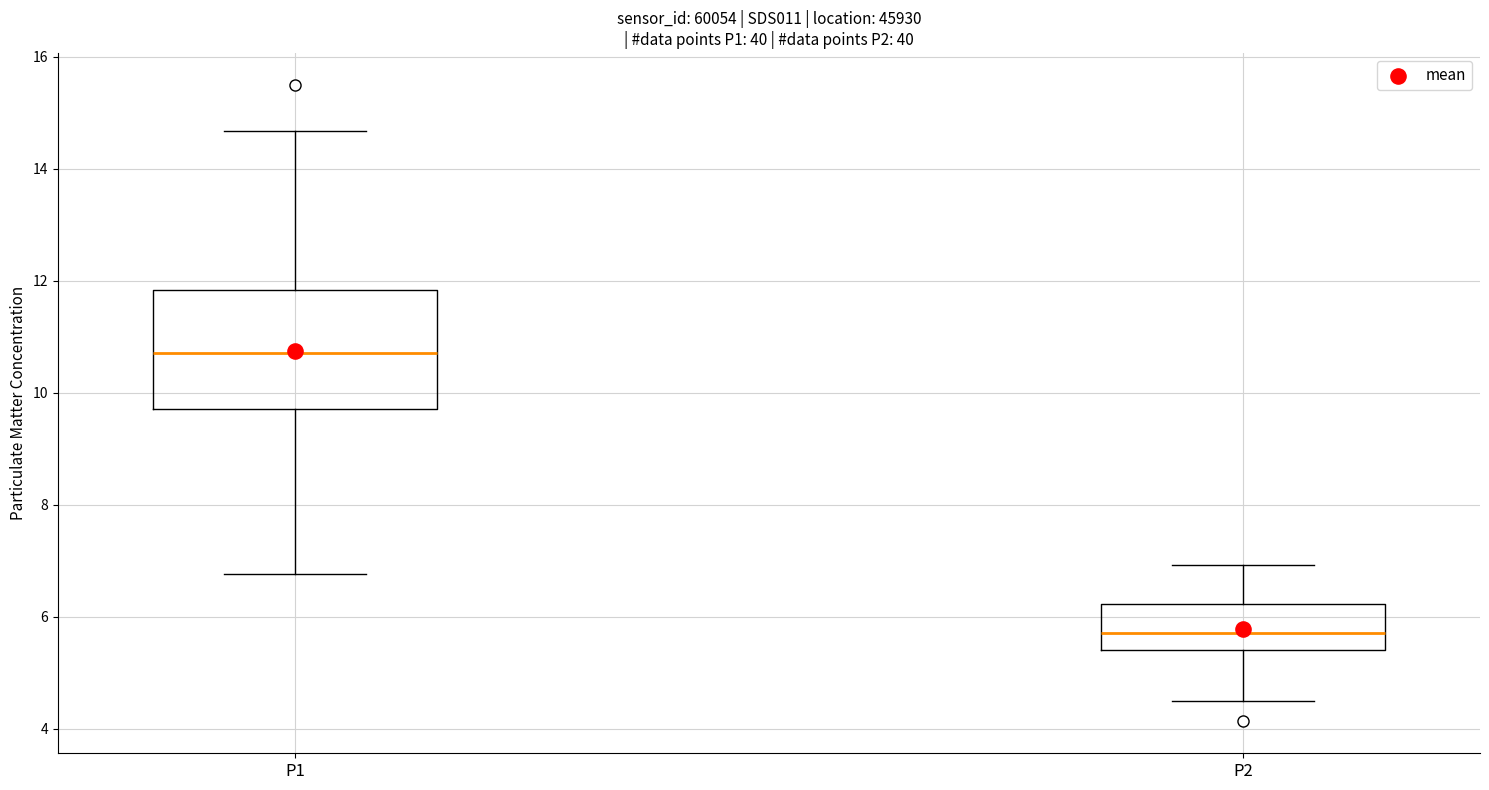

Reading left to right, read every box against the y-axis: the position of its median line, the range the box covers, and the ends of its whiskers. The values are not printed on the chart, so give them approximately, as read against the axis.

P1: median 10.8, box 9.8 to 11.8, whiskers 6.8 to 14.6
P2: median 5.8, box 5.4 to 6.2, whiskers 4.6 to 7.0